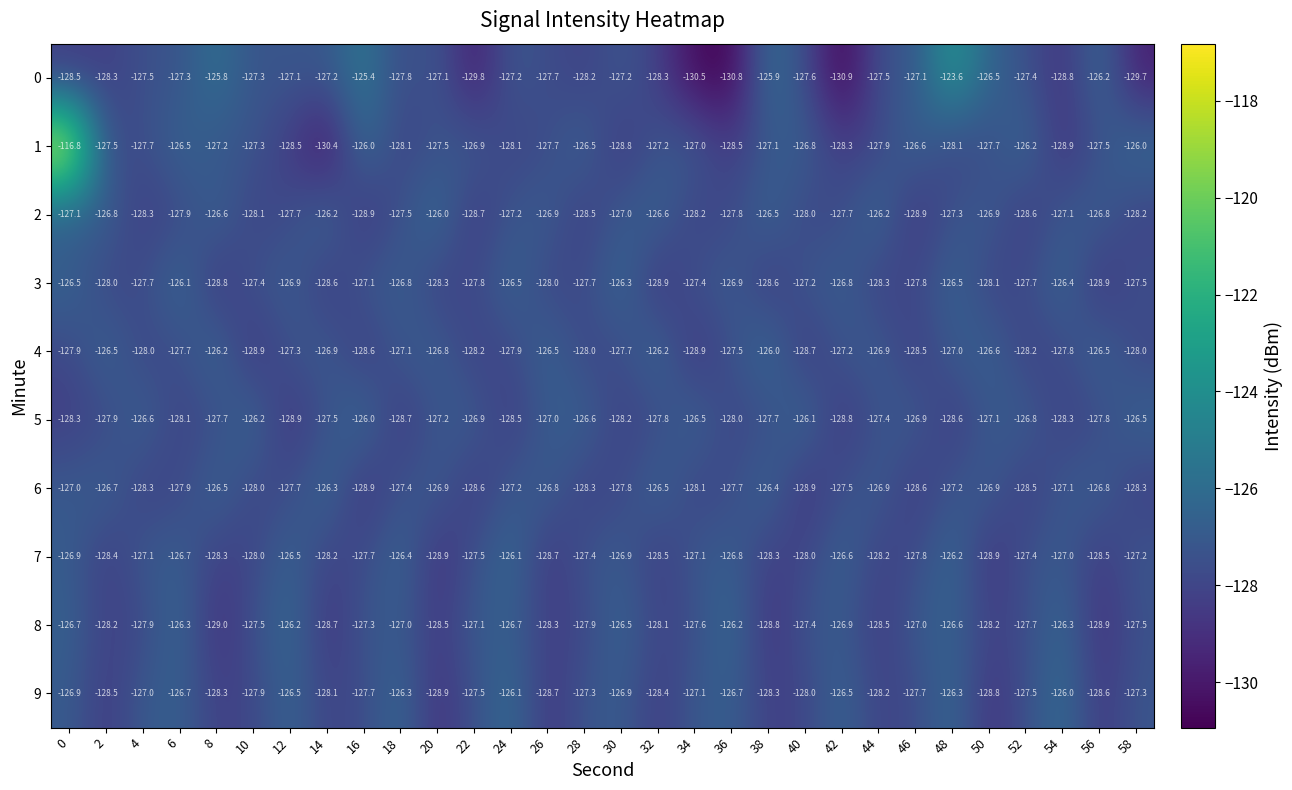

What is the sum of the 8 values at 16 and 34?

-254.9